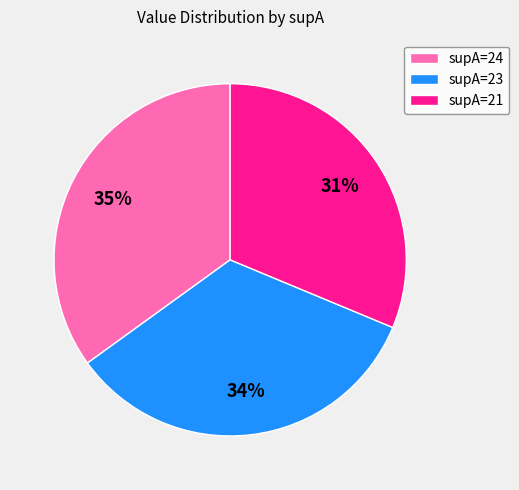

Combined, do supA=21 and supA=23 account for over 50%?

Yes